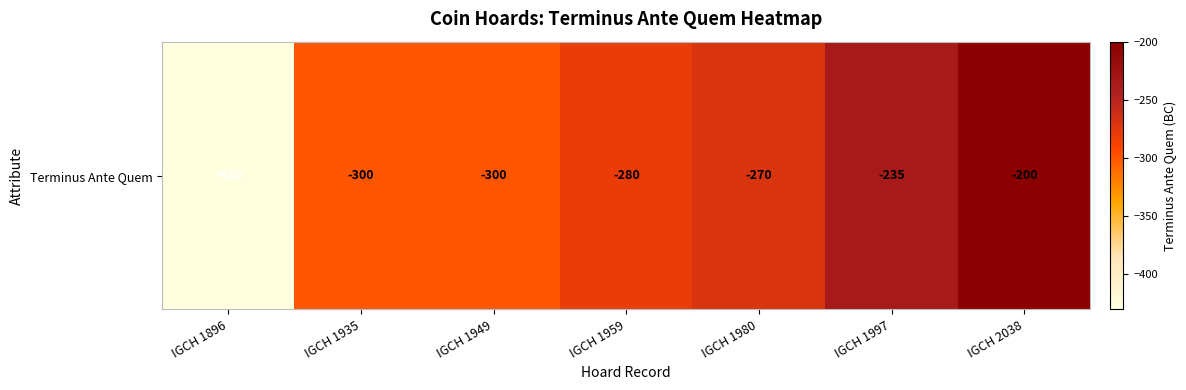

Reading left to right, transcribe all the data shown in this chart.

IGCH 1896=-430	IGCH 1935=-300	IGCH 1949=-300	IGCH 1959=-280	IGCH 1980=-270	IGCH 1997=-235	IGCH 2038=-200